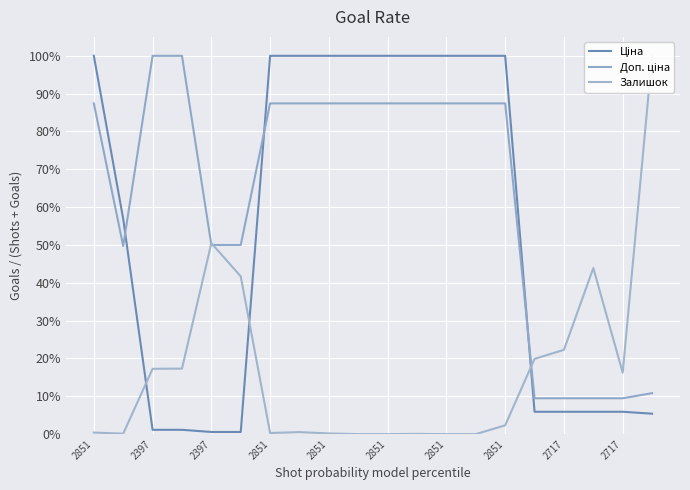

At 2851, list the series in order from largest to smallest.

Ціна, Доп. ціна, Залишок